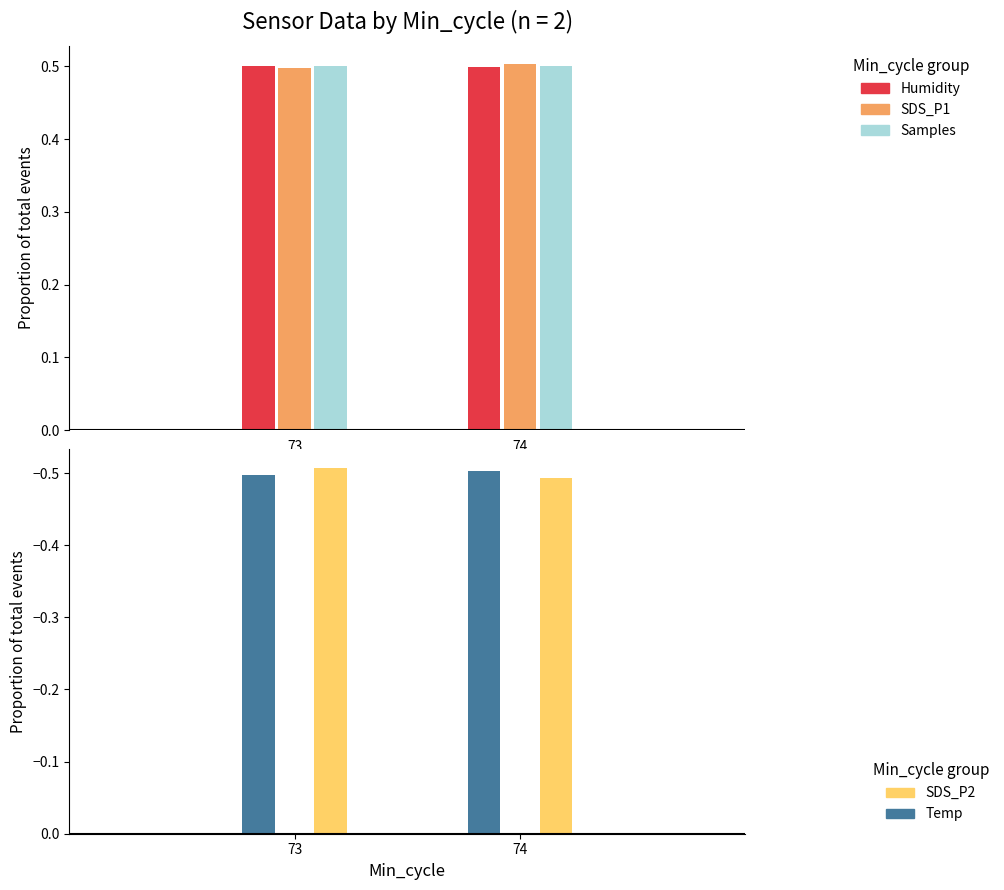

What are all the series names shown in the legend?

Samples, SDS_P1, Humidity, SDS_P2, Temp